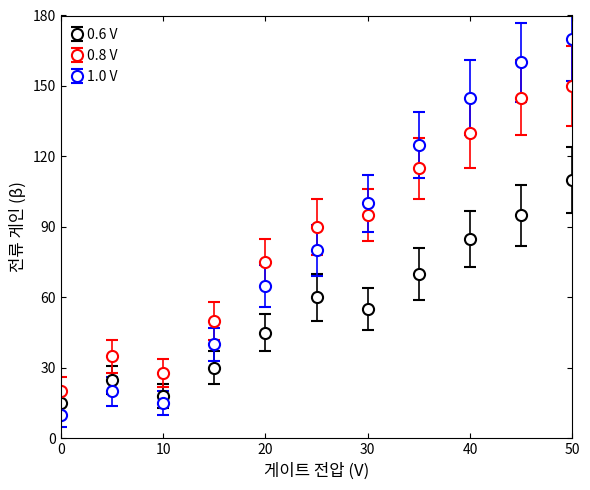

At how many categories does at least one series exceed 53?

7